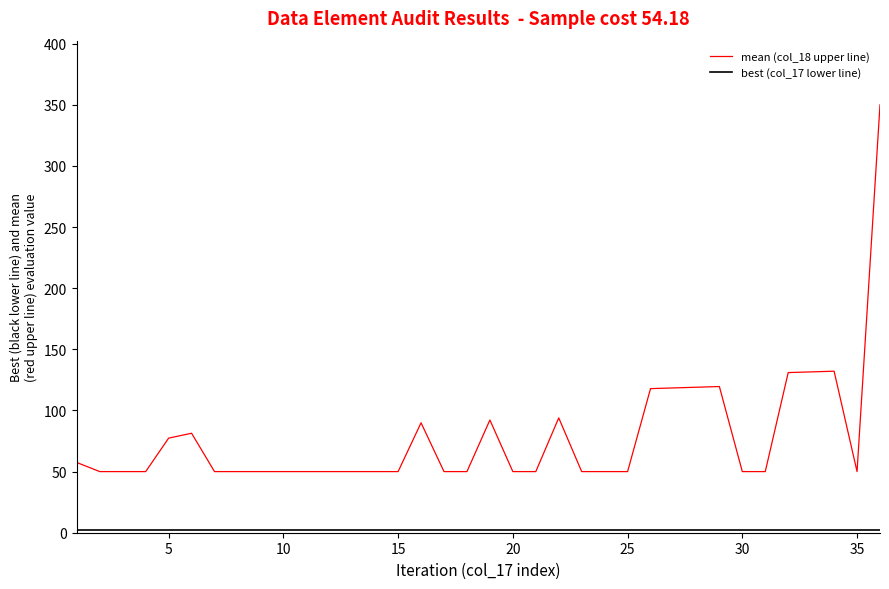

What is the maximum value shown in the chart?

350.0